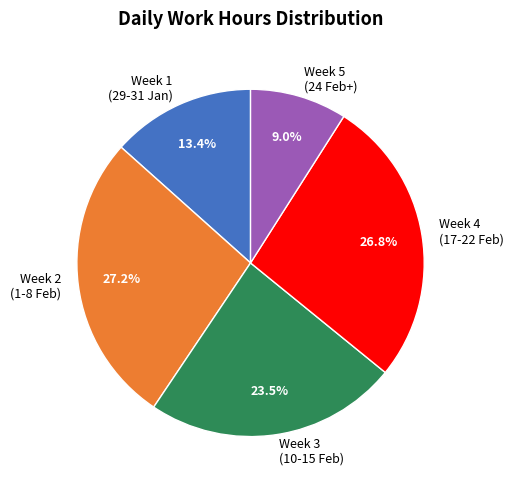

Count the number of slices in the pie.

5